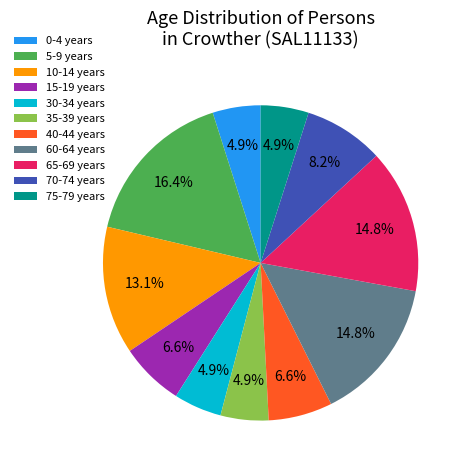

What is the largest slice in the pie chart?

5-9 years